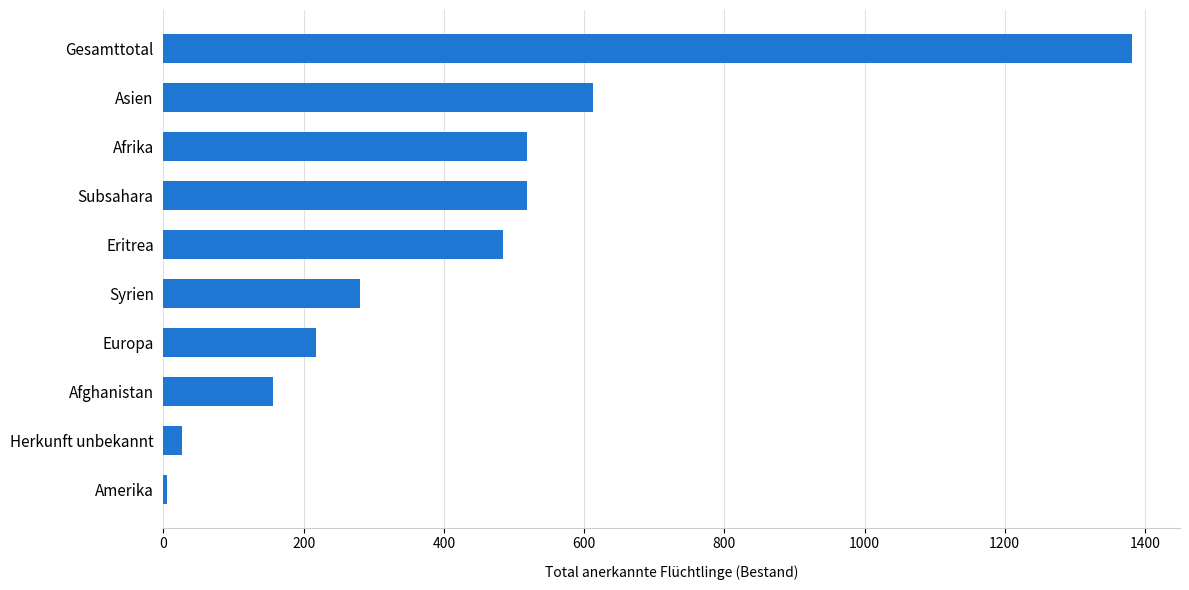

The chart shows a value of 485 at Eritrea. True or false?

True